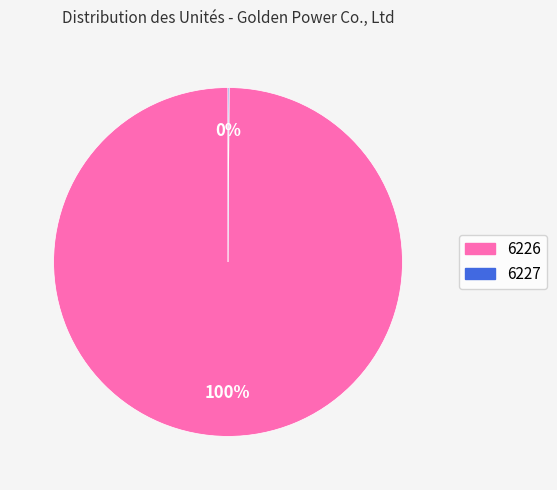

Which category has the biggest portion of the pie?

6226